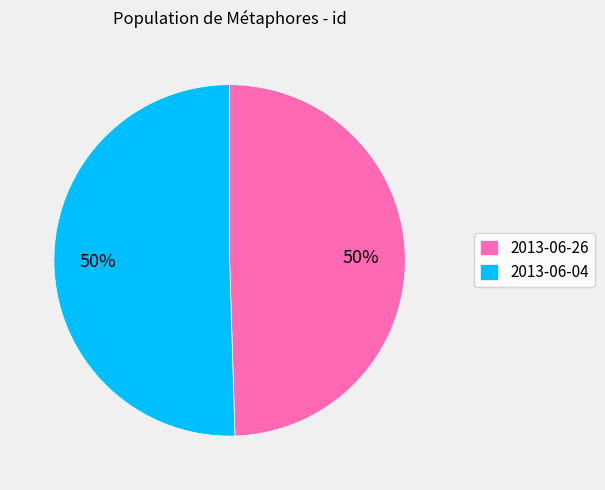

To the nearest percent, what percentage of the pie is 2013-06-04?

50%